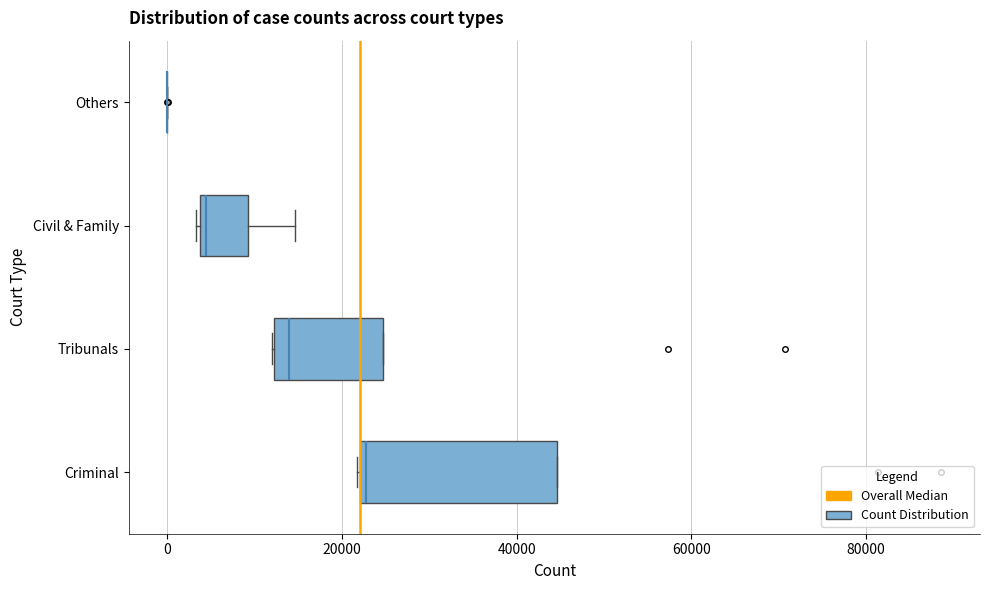

Reading bottom to top, transcribe this box plot: for each box, give where its median line is, the range the box spans, and where its two whiskers end, as read against the x-axis. The values are not printed on the chart, so give them approximately, as read against the axis.

Criminal: median 22000 (just right of the box's left edge), box 22000 to 44000, whiskers 22000 to 44000
Tribunals: median 14000, box 12000 to 24000, whiskers 12000 to 24000
Civil & Family: median 4000 (just right of the box's left edge), box 4000 to 10000, whiskers 4000 to 14000
Others: box collapsed to a line at 0, whiskers 0 to 0